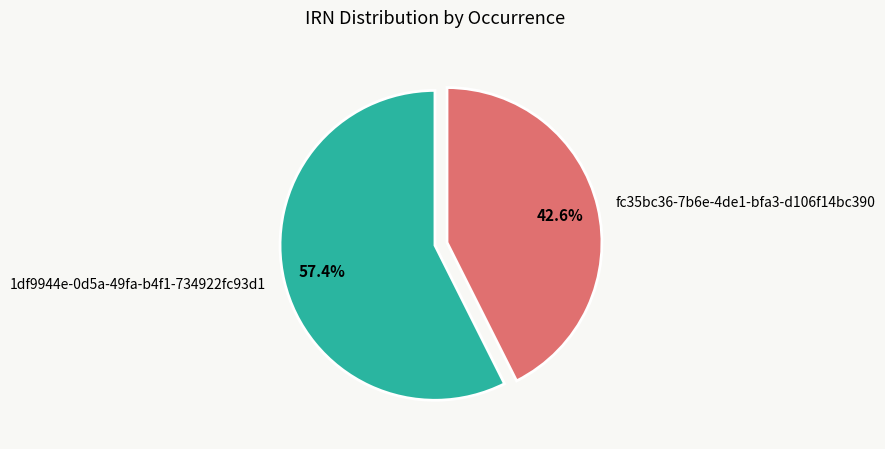

To the nearest percent, what is the difference between the largest and smallest slice percentages?

15%